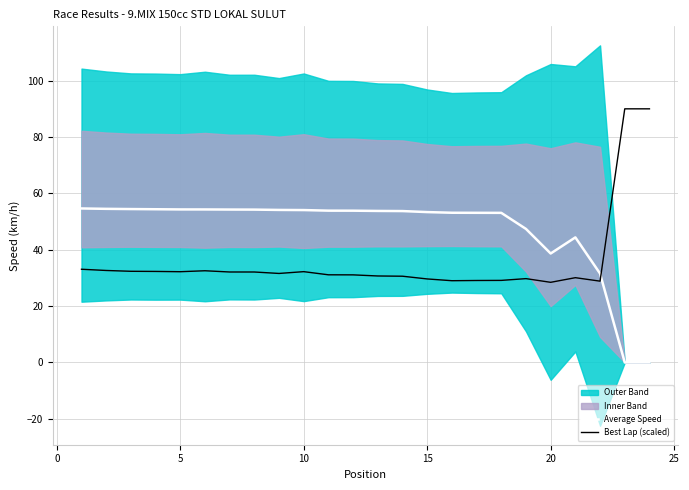

Count the number of categories in the chart.

24